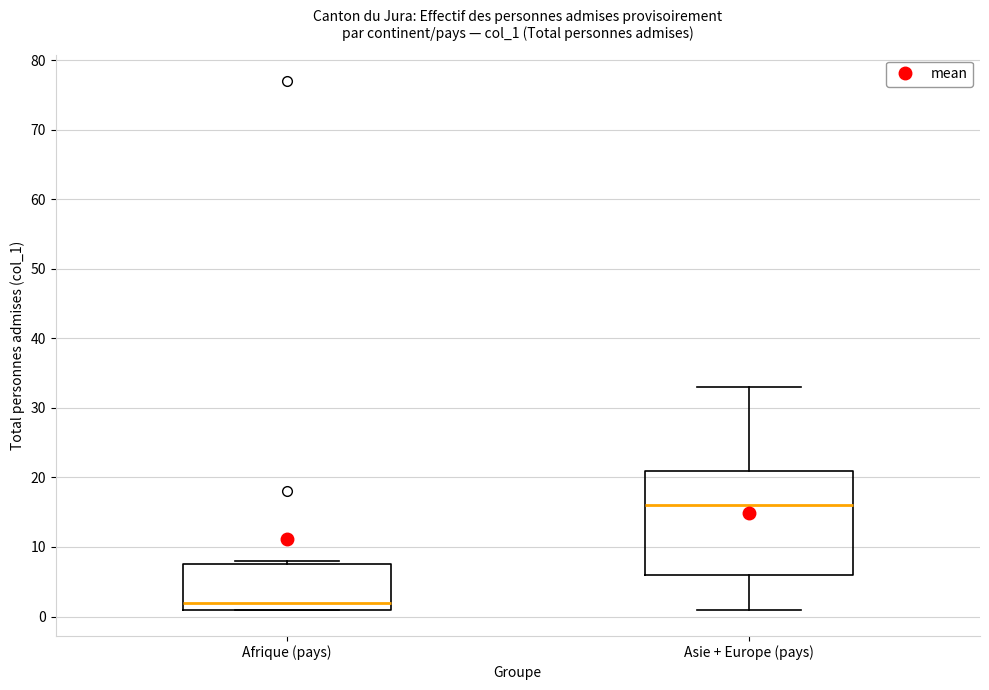

Which box has the highest median line?

Asie + Europe (pays)